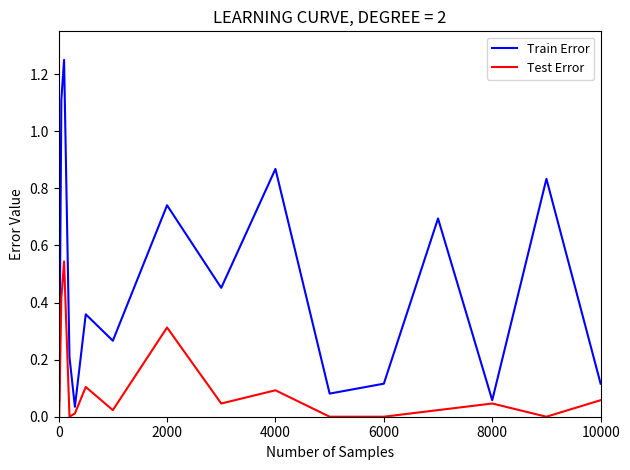

Rank the series by their average value, from highest to lowest.

Train Error, Test Error